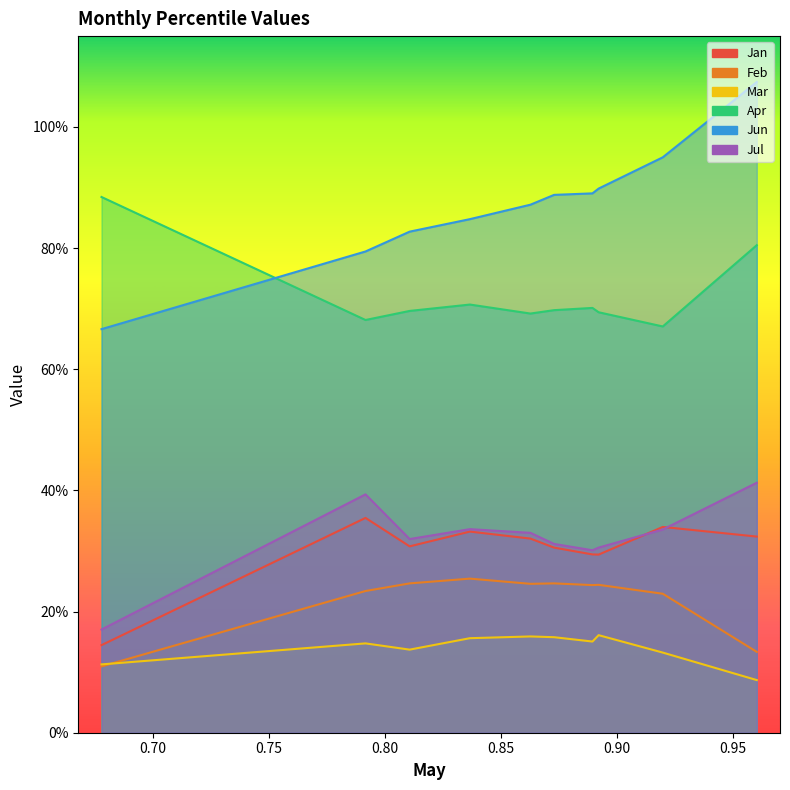

What is the total value across all series at pct25?

2.5